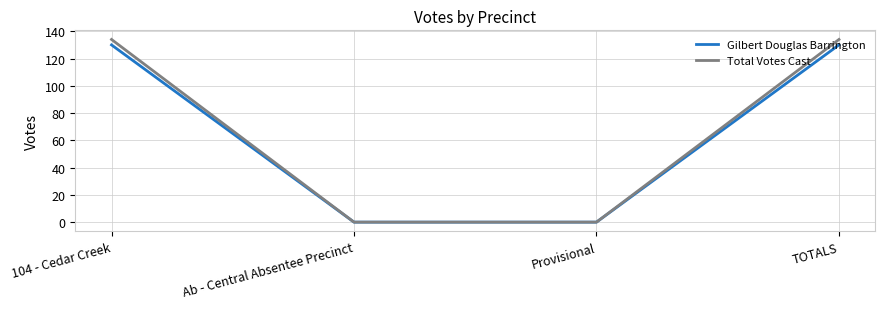

How many lines are shown in the chart?

2